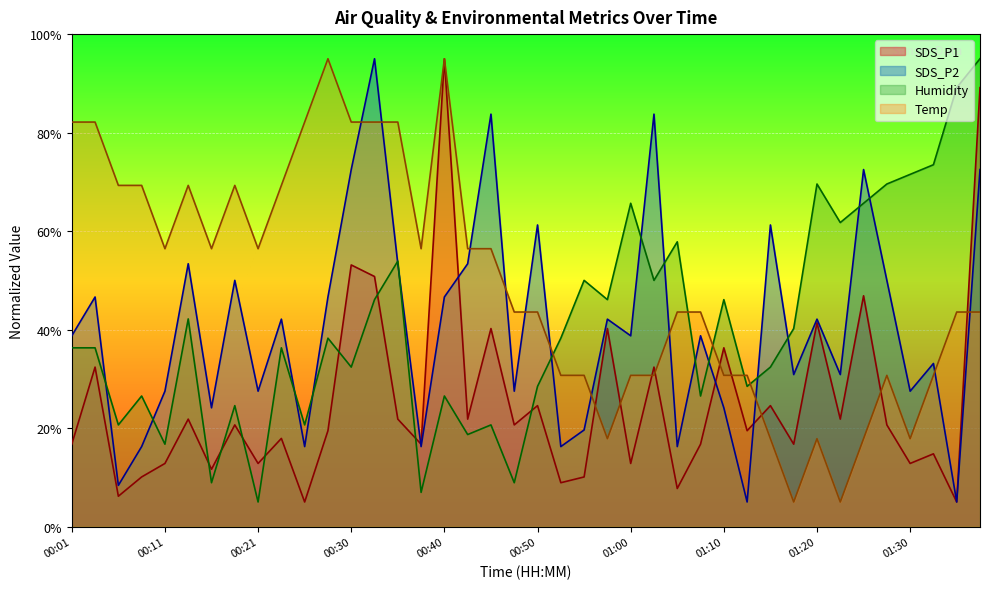

Which series changed the most between 00:23 and 00:25?

SDS_P2